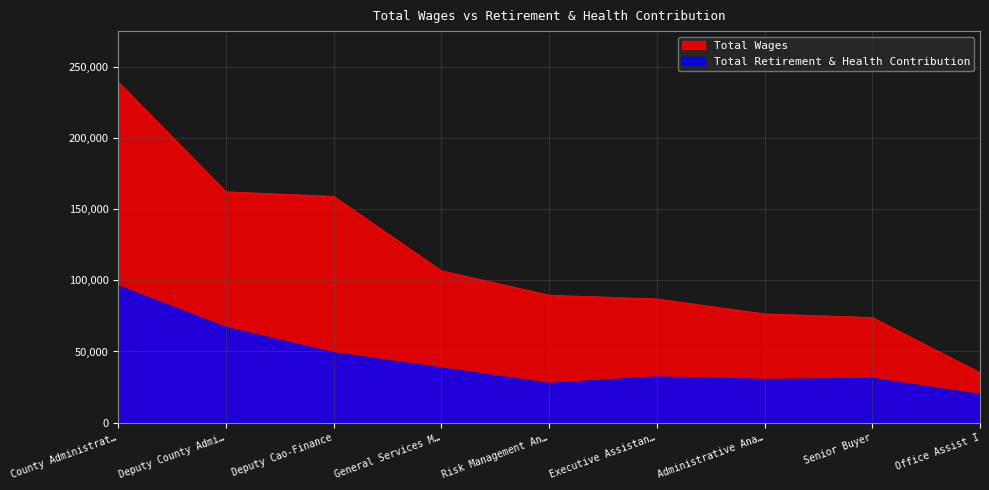

Rank the series by their maximum value, from lowest to highest.

Total Retirement & Health Contribution, Total Wages